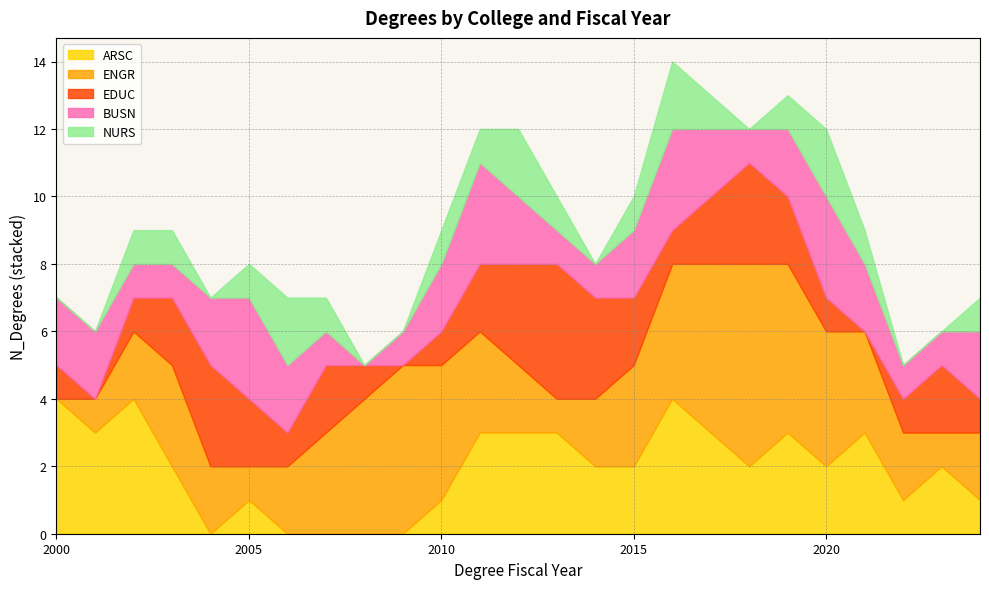

What is the difference between the maximum and minimum values in the ENGR series?

6